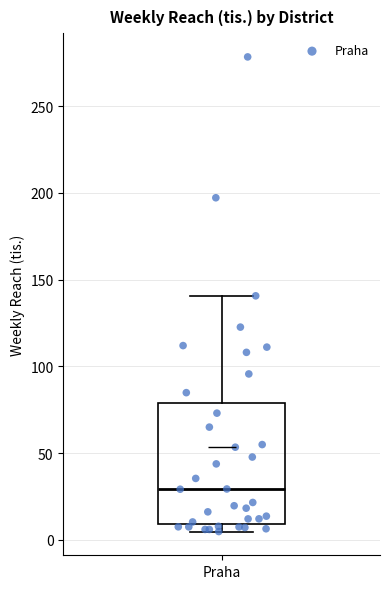

Where is the upper edge of the box for Praha on the y-axis? The values are not printed on the chart, so give them approximately, as read against the axis.

80